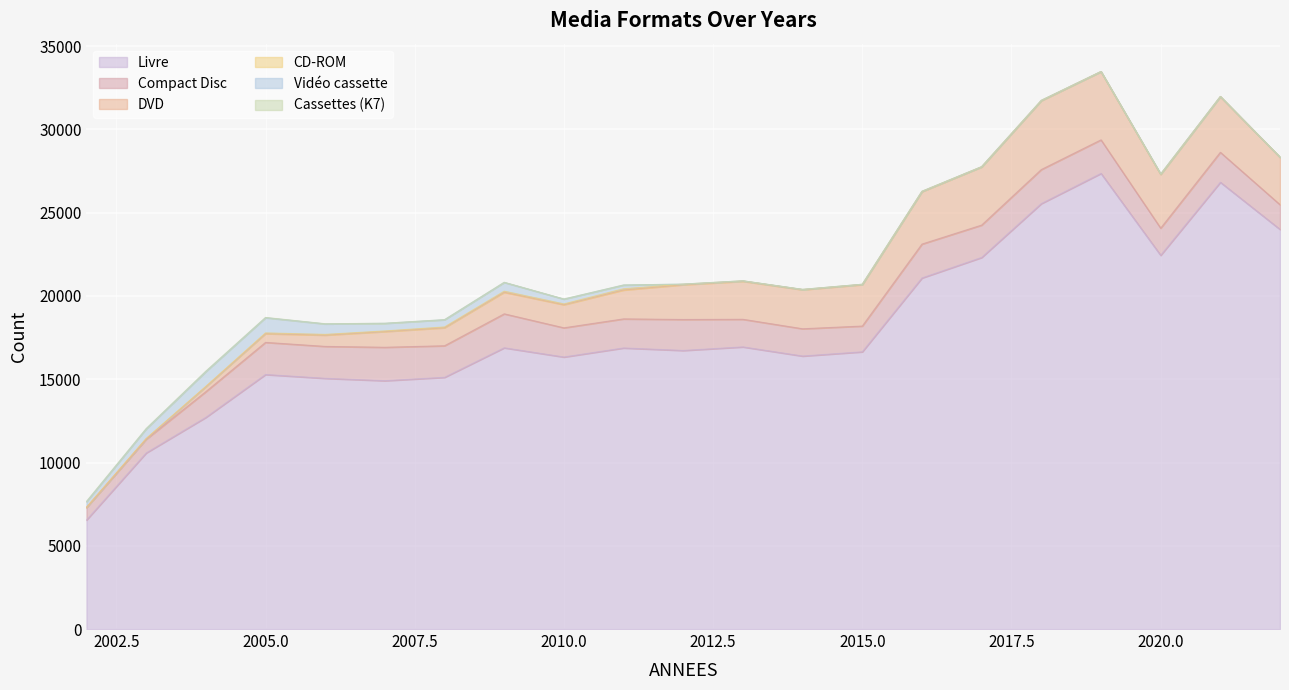

What is the difference between the CD-ROM values at 2012 and 2015?

16